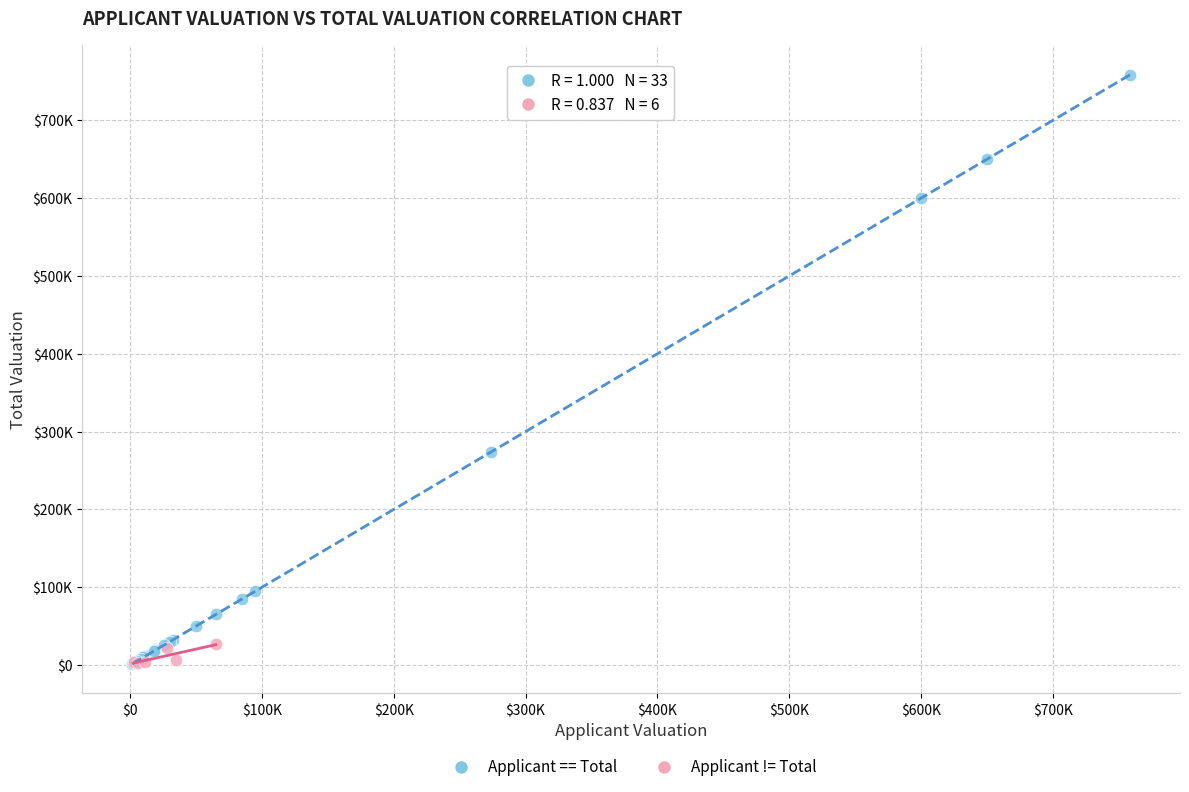

What are all the series names shown in the legend?

Applicant == Total, Applicant != Total